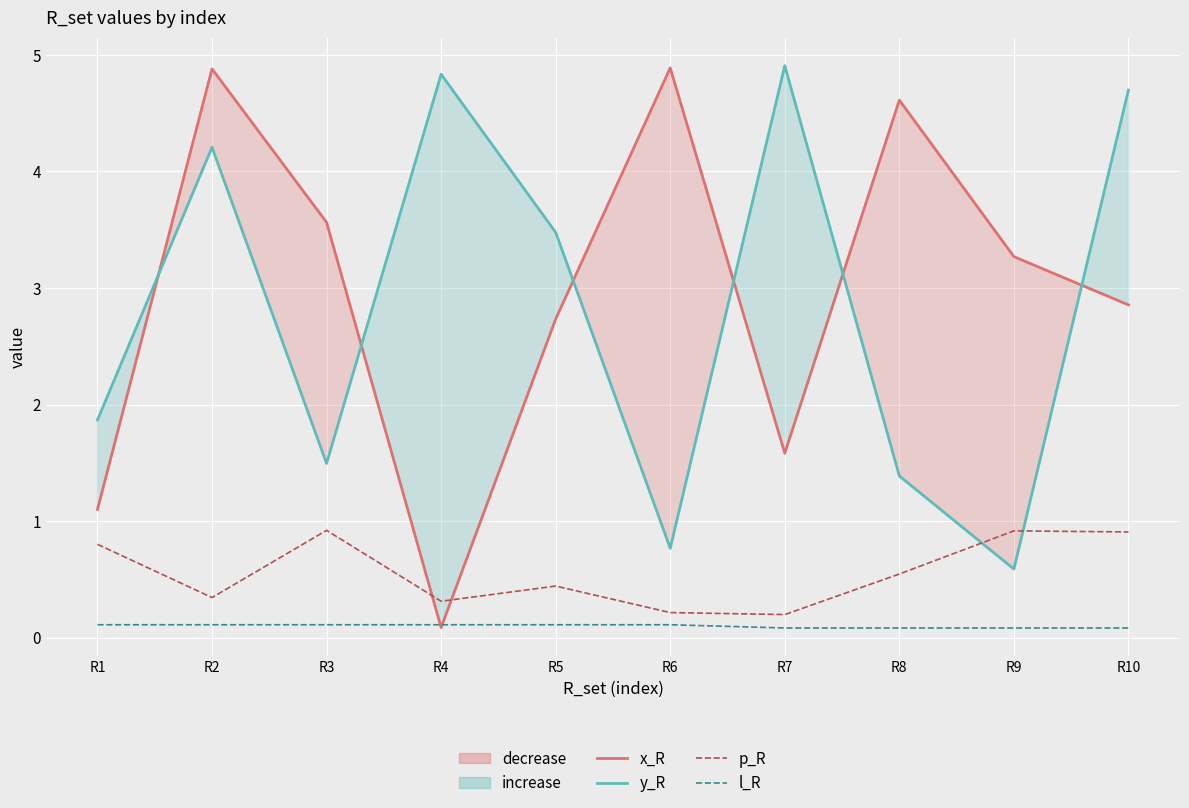

Where is the first local minimum for y_R?

R3